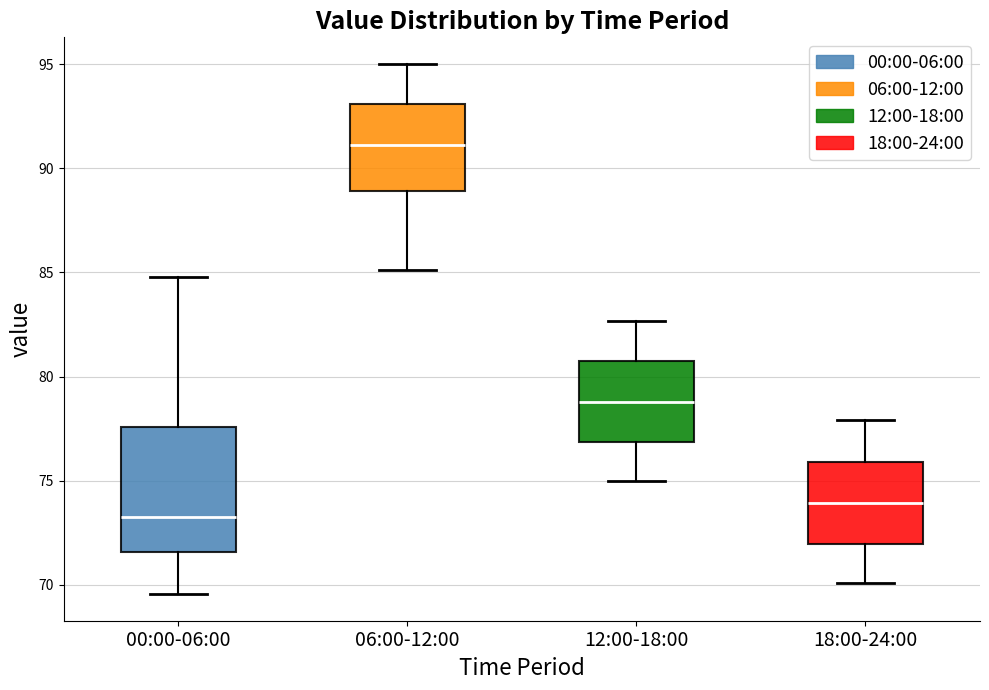

Reading left to right, read every box against the y-axis: the position of its median line, the range the box covers, and the ends of its whiskers. The values are not printed on the chart, so give them approximately, as read against the axis.

00:00-06:00: median 73.0, box 71.5 to 77.5, whiskers 69.5 to 85.0
06:00-12:00: median 91.0, box 89.0 to 93.0, whiskers 85.0 to 95.0
12:00-18:00: median 79.0, box 77.0 to 80.5, whiskers 75.0 to 82.5
18:00-24:00: median 74.0, box 72.0 to 76.0, whiskers 70.0 to 78.0